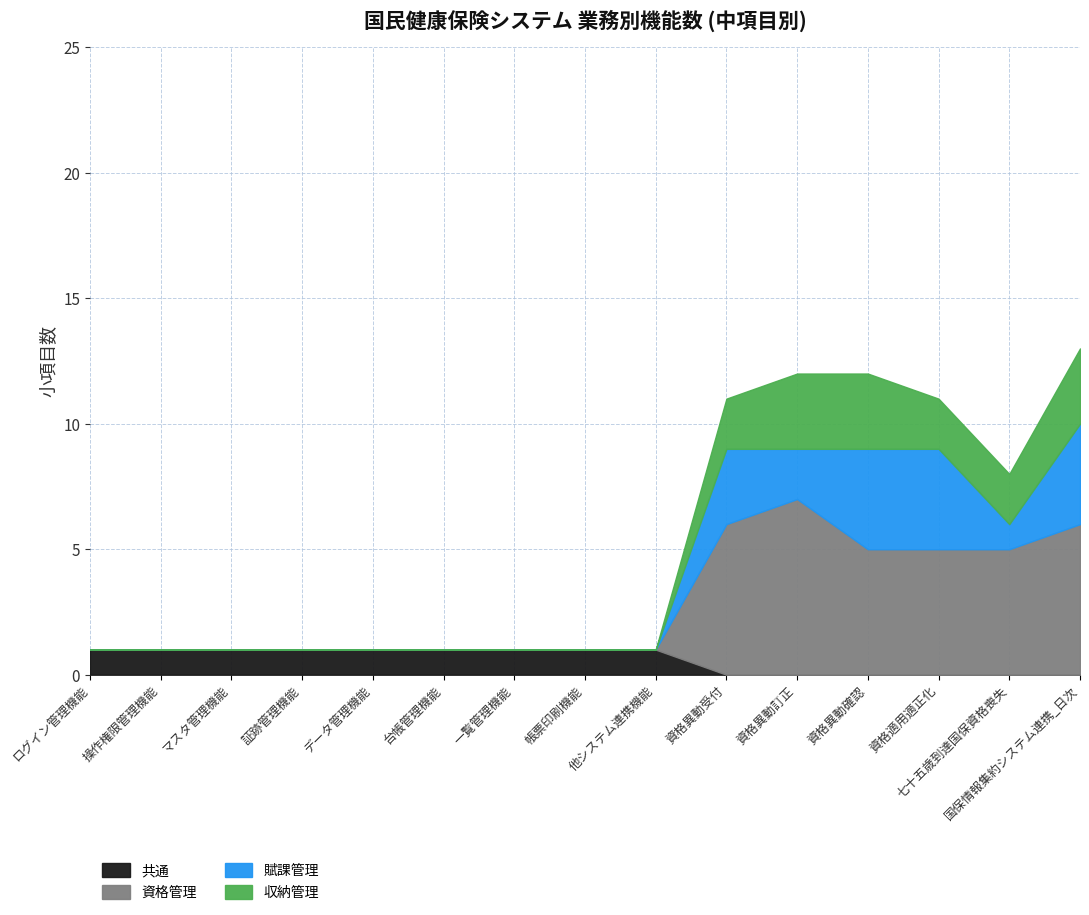

What is the greatest value displayed?

13